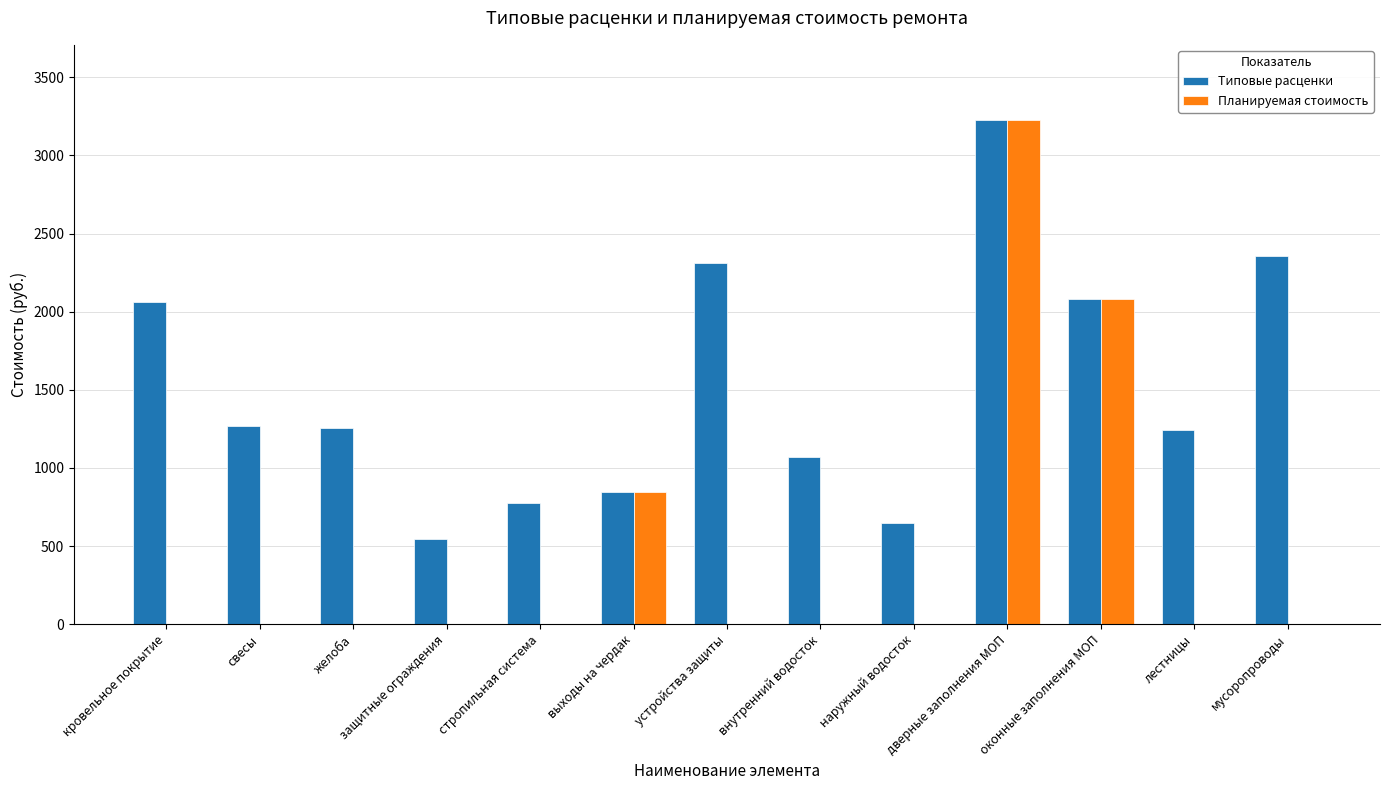

At which label is Планируемая стоимость closest to 1612?

оконные заполнения МОП